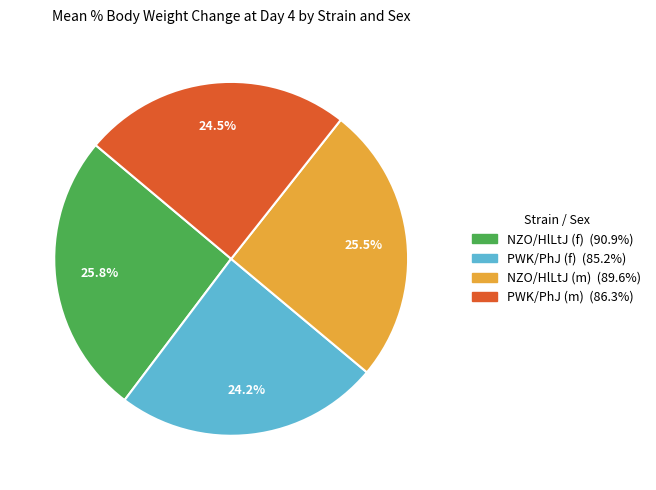

Combined, what portion of the pie is NZO/HlLtJ (m) and PWK/PhJ (f)?

49.7%